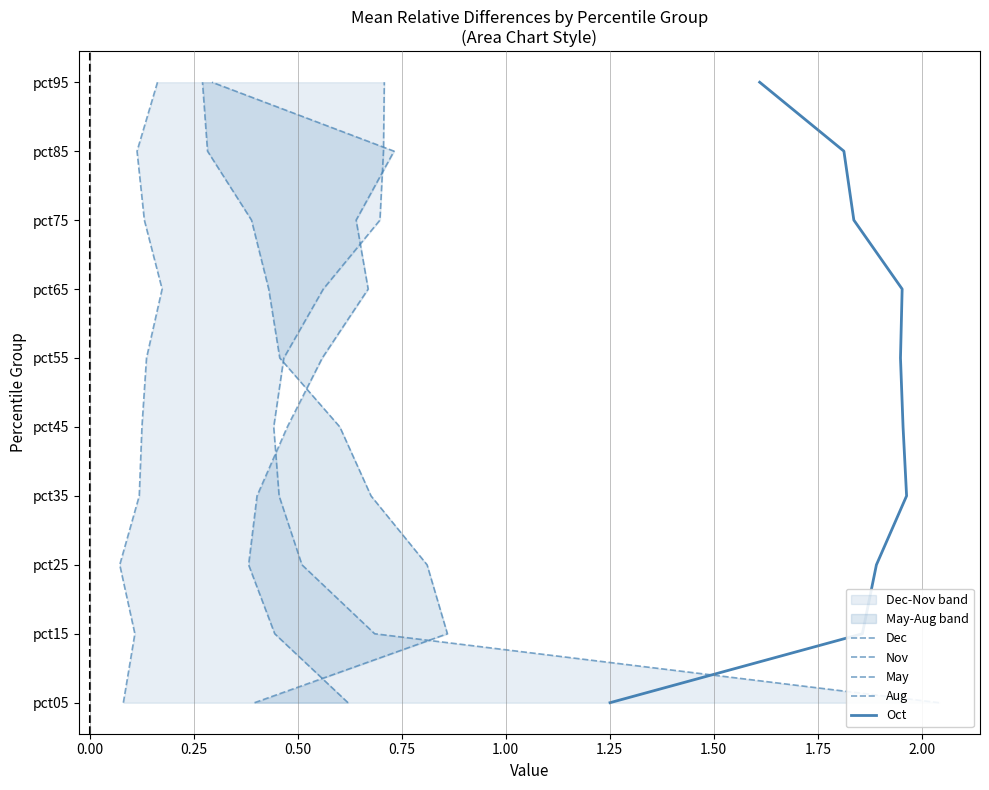

How many lines are shown in the chart?

5